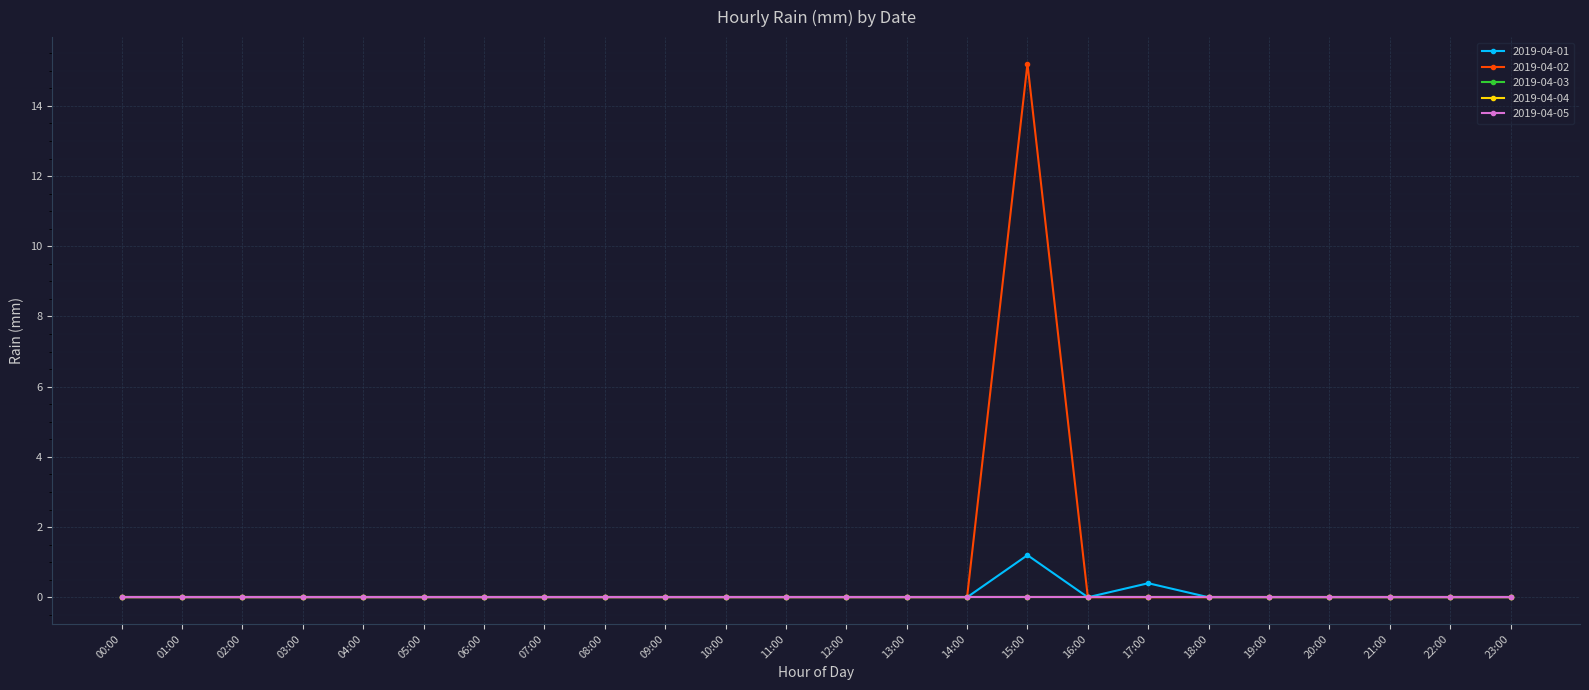

List the labels in order of 2019-04-04 value, largest first.

00:00, 01:00, 02:00, 03:00, 04:00, 05:00, 06:00, 07:00, 08:00, 09:00, 10:00, 11:00, 12:00, 13:00, 14:00, 15:00, 16:00, 17:00, 18:00, 19:00, 20:00, 21:00, 22:00, 23:00